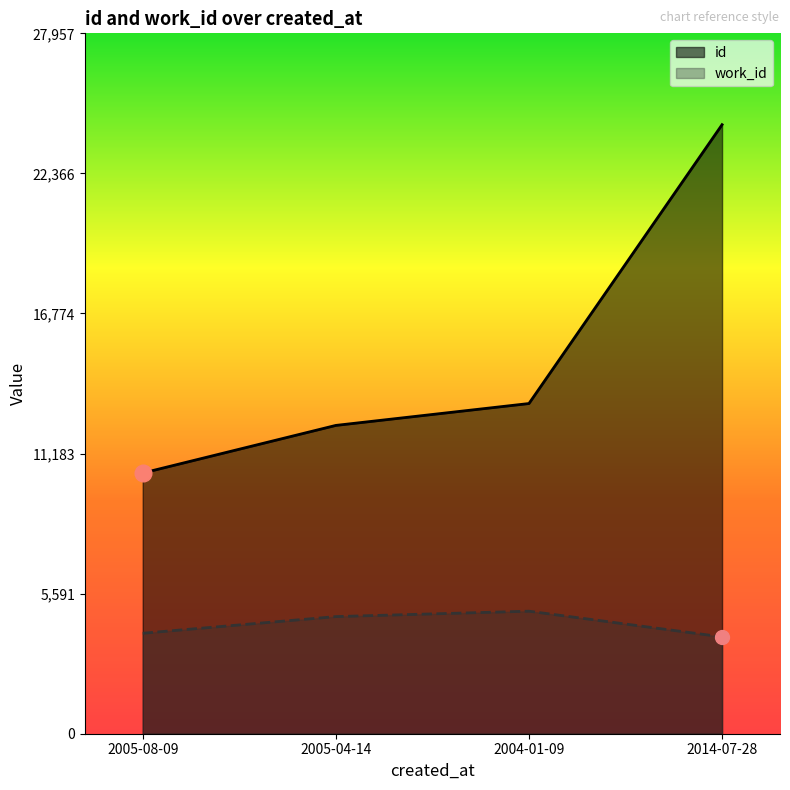

How many lines are shown in the chart?

2